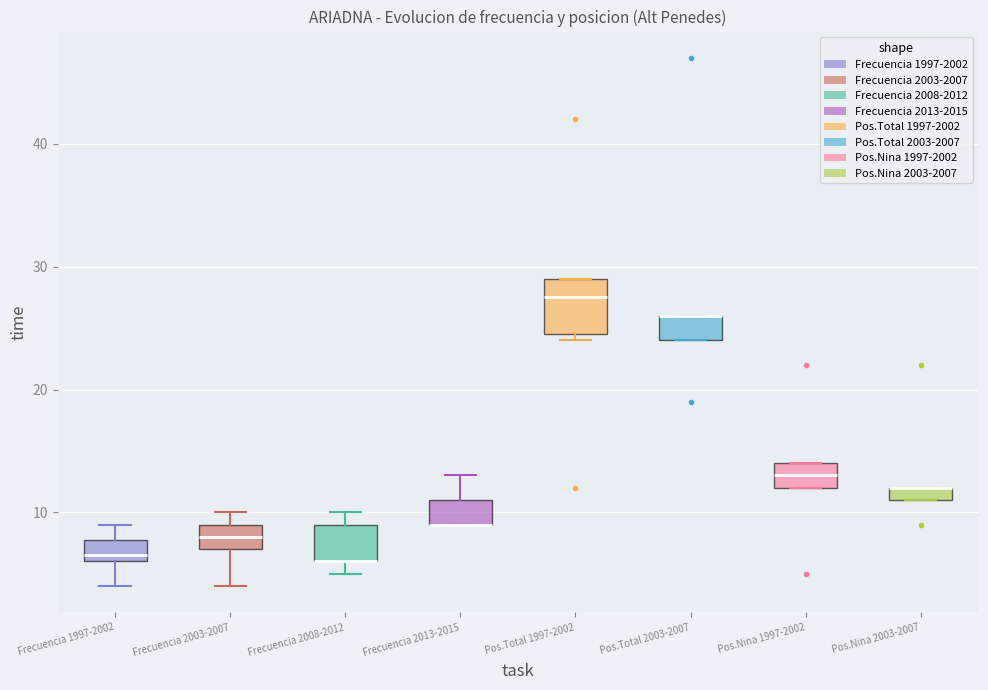

Comparing the boxes themselves (not the whiskers), which one is the tallest?

Pos.Total 1997-2002